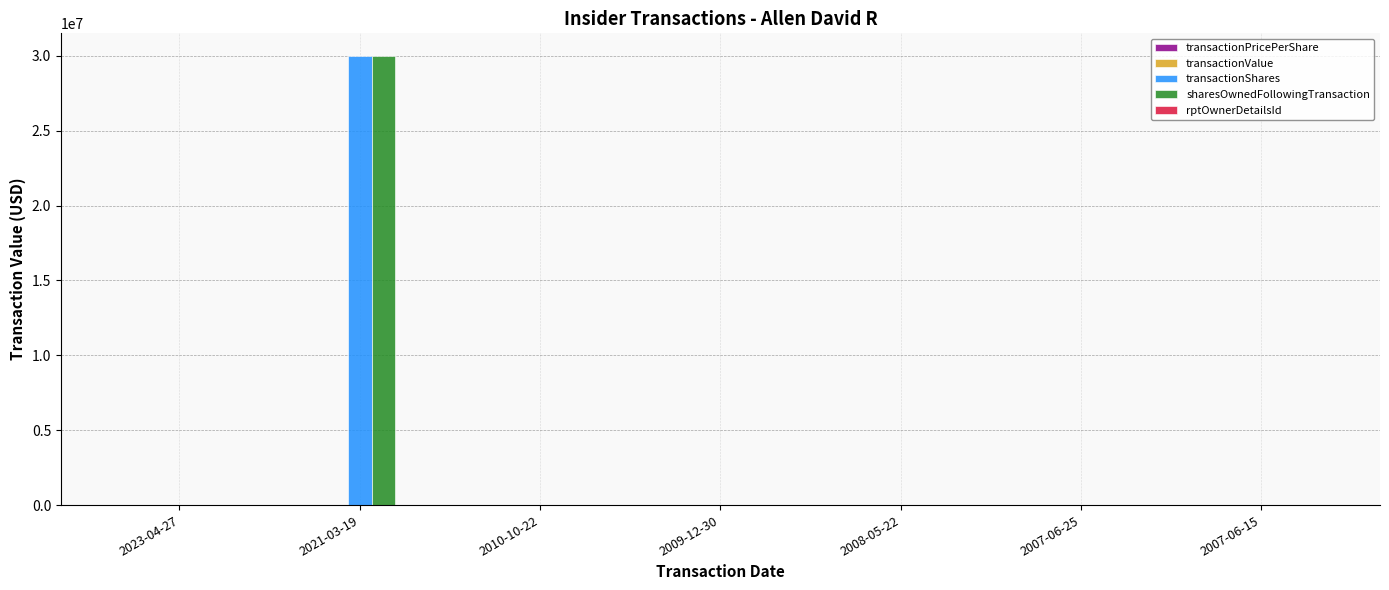

At which category is the sum across all series the highest?

2021-03-19